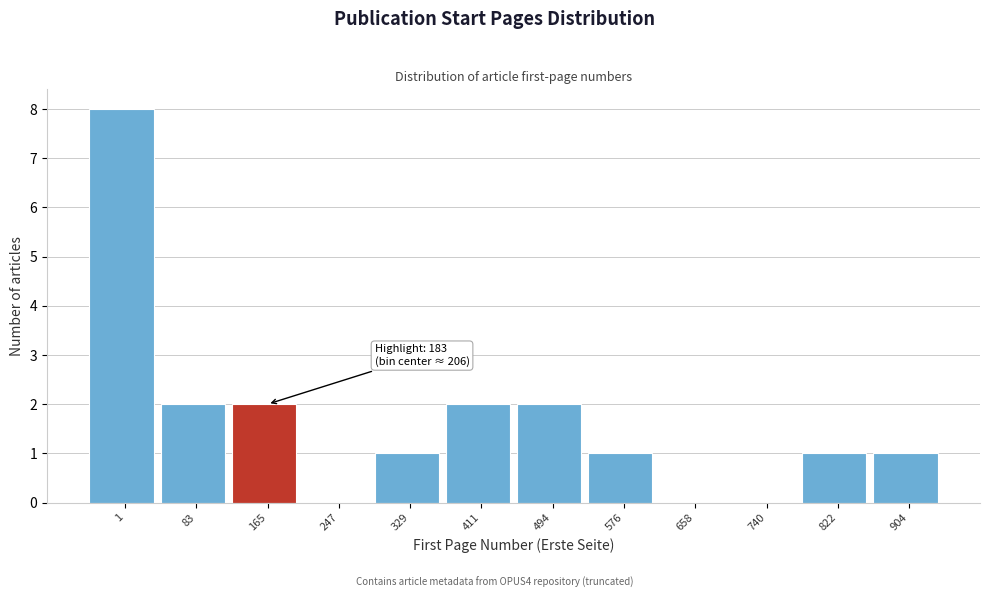

Reading left to right, list all the values displayed in this chart.

1=8	83=2	165=2	247=0	329=1	411=2	494=2	576=1	658=0	740=0	822=1	904=1